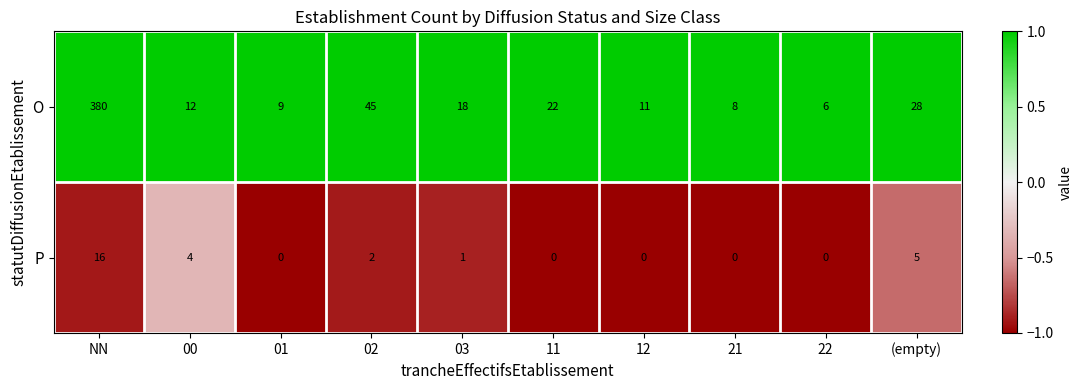

The P series shows -5 at 22. True or false?

False